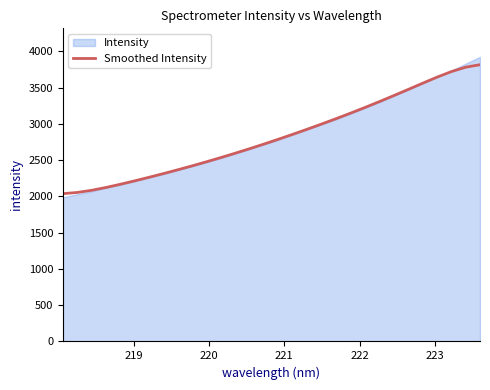

What is the minimum value shown in the chart?

2037.0